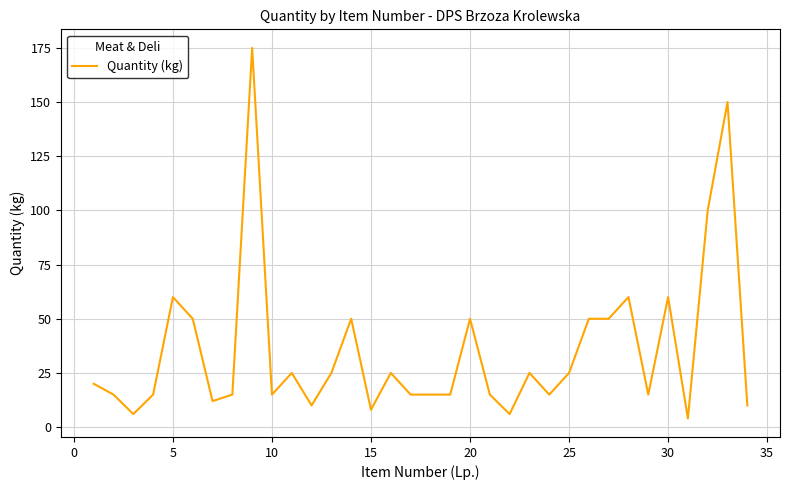

What is the smallest value displayed?

4